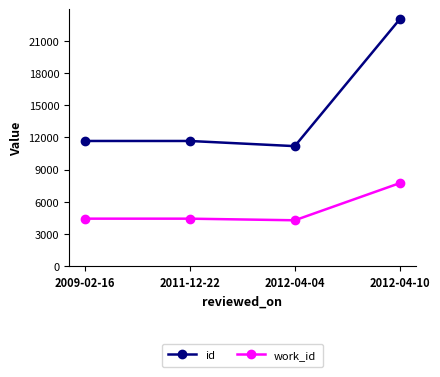

True or false: id and work_id intersect in this chart.

False